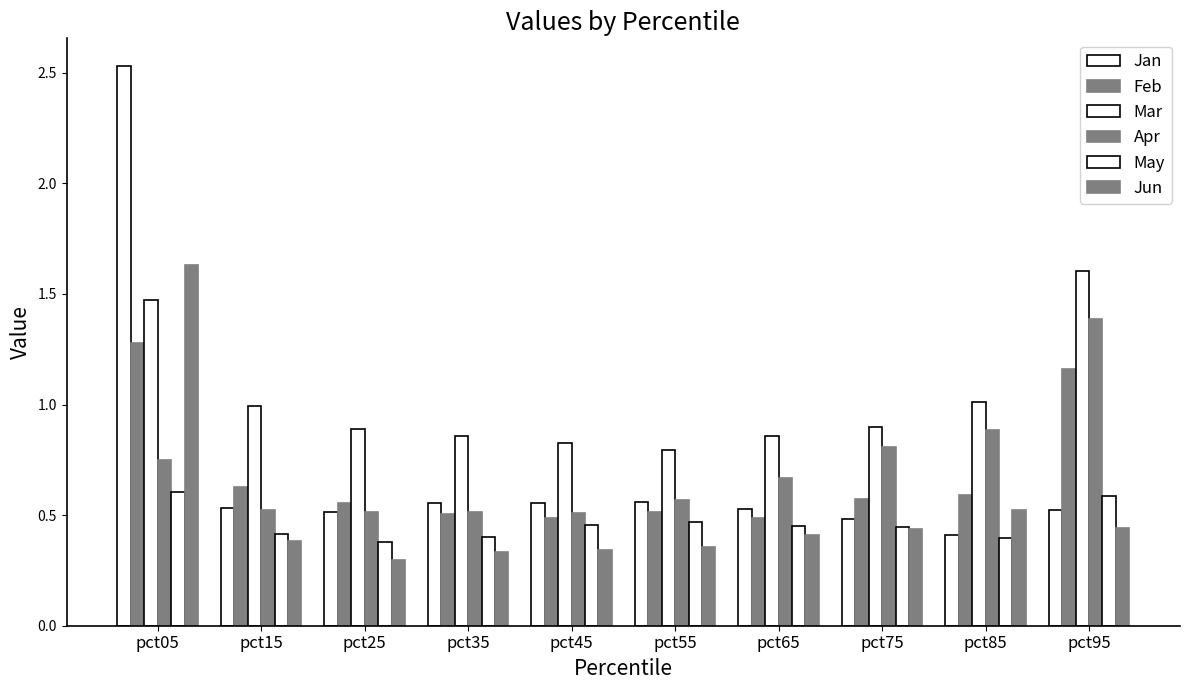

Count the number of data series in this chart.

6